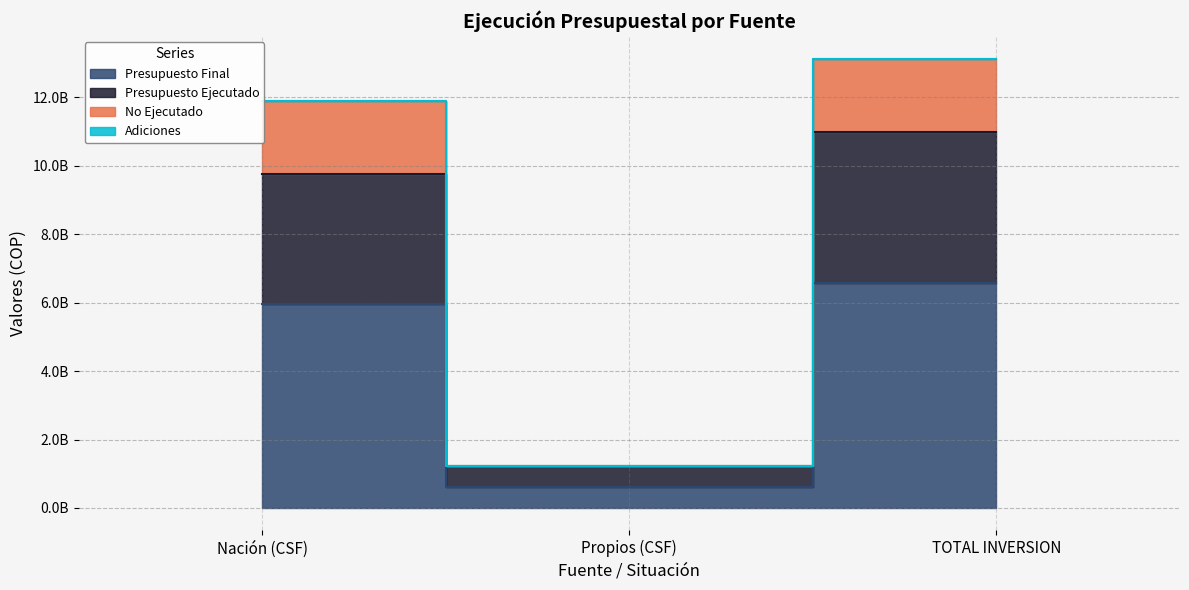

True or false: Presupuesto Final has a value of 5955055231.0 at Nación (CSF).

True